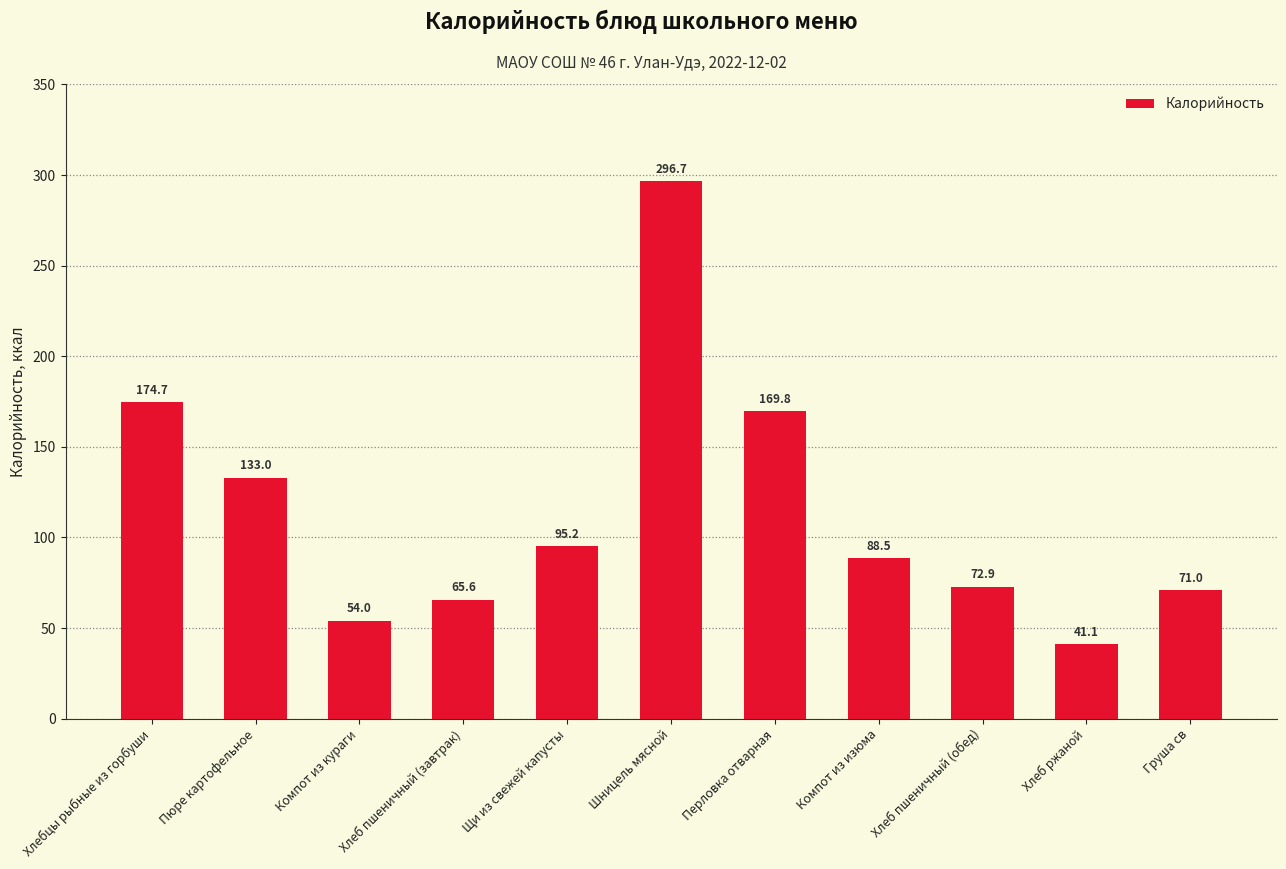

What is the label of the 5th bar from the right?

Перловка отварная